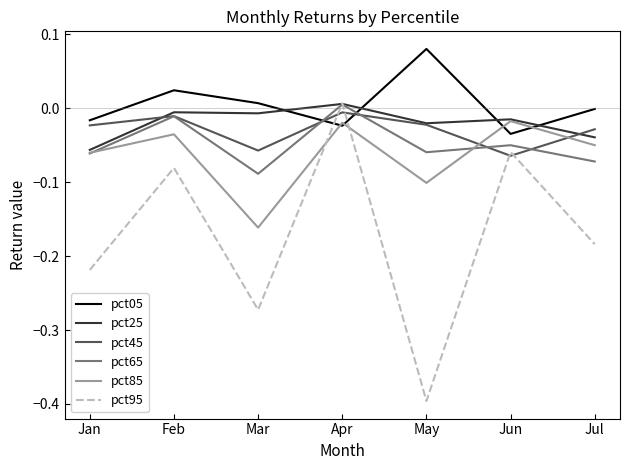

At which label does pct65 reach its peak?

Apr